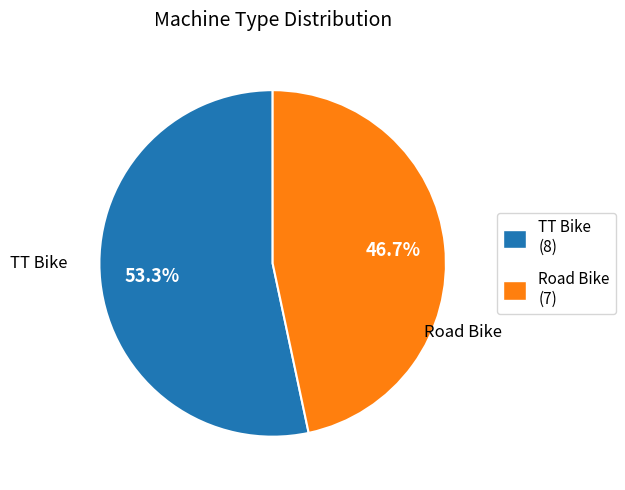

Is it true that Road Bike is 61% of the pie?

False